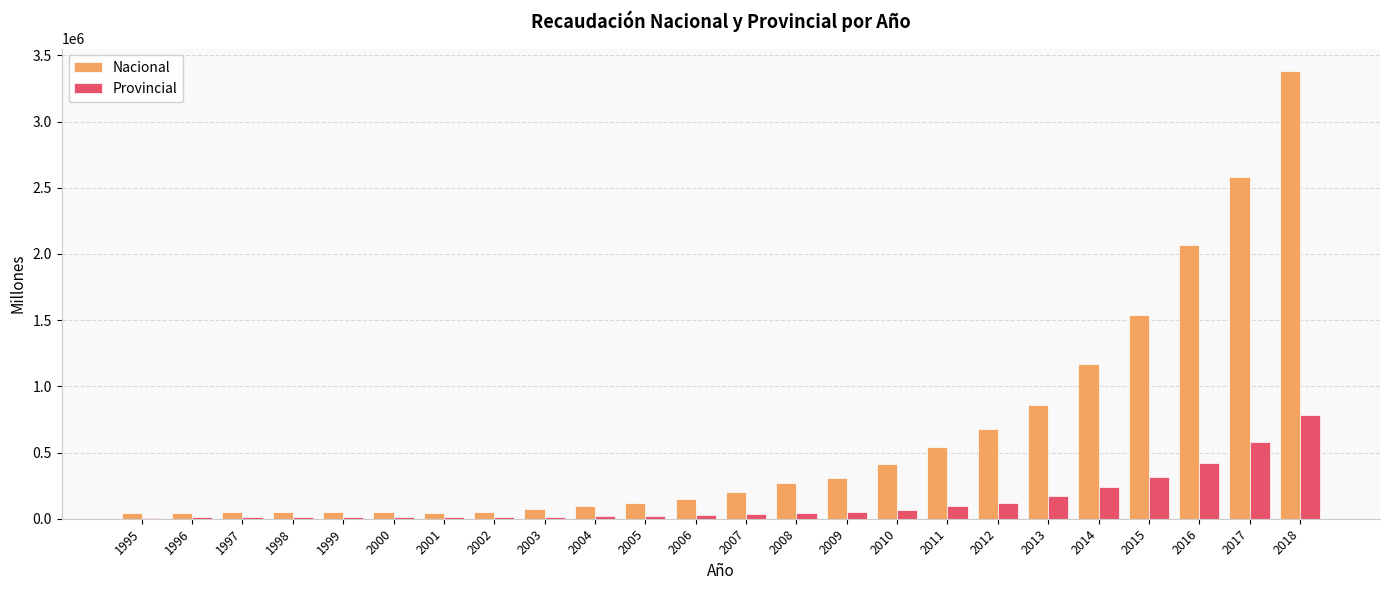

At which category is the sum across all series the highest?

2018